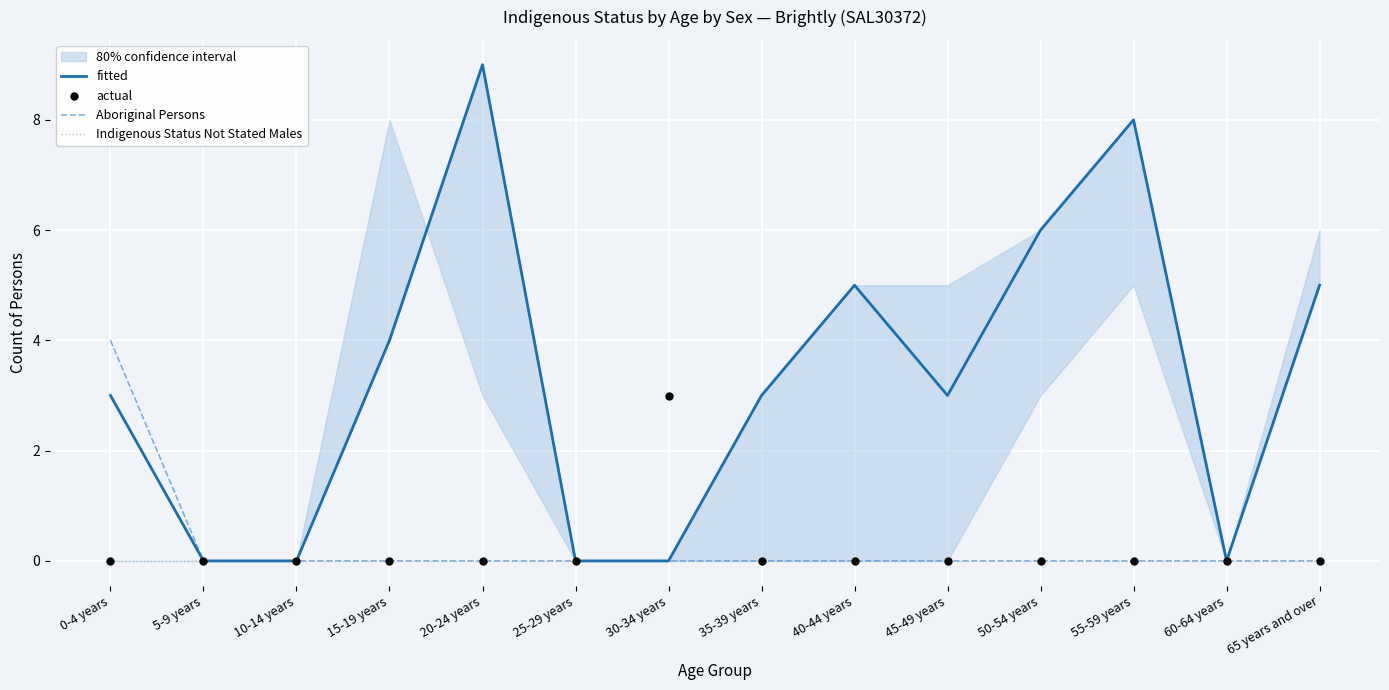

Is the value of actual at 50-54 years greater than the value of Aboriginal Persons at 5-9 years?

No